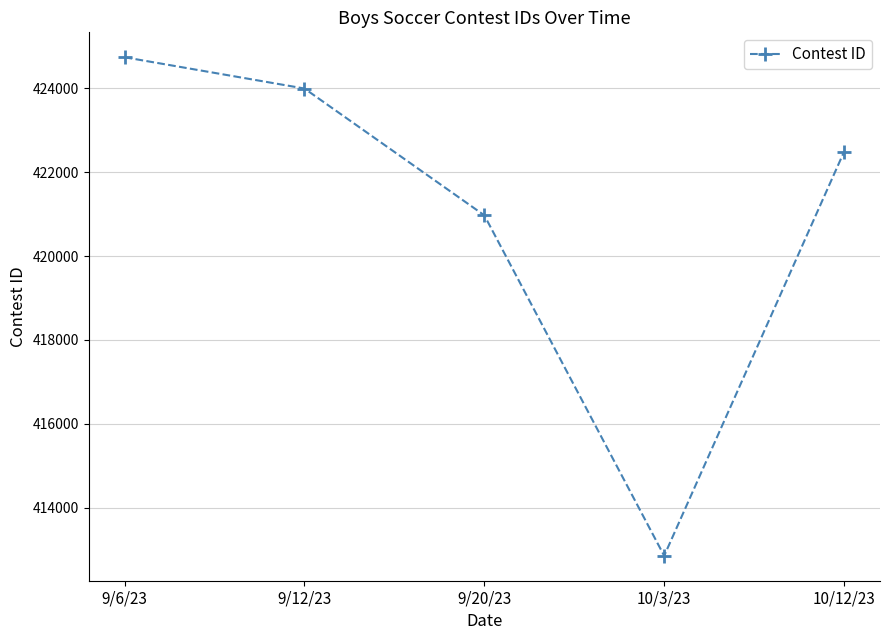

At which category does the chart reach its minimum across all series?

10/3/23